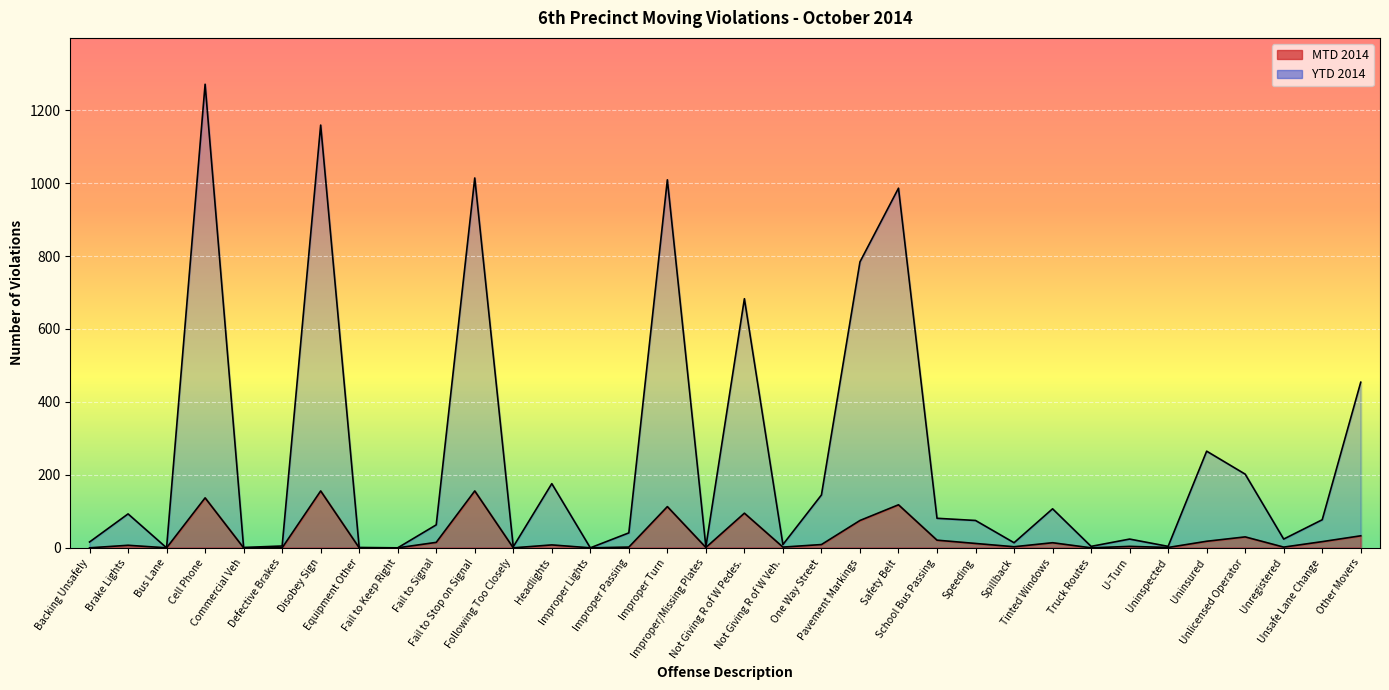

What is the difference between the maximum and minimum values in the MTD 2014 series?

156